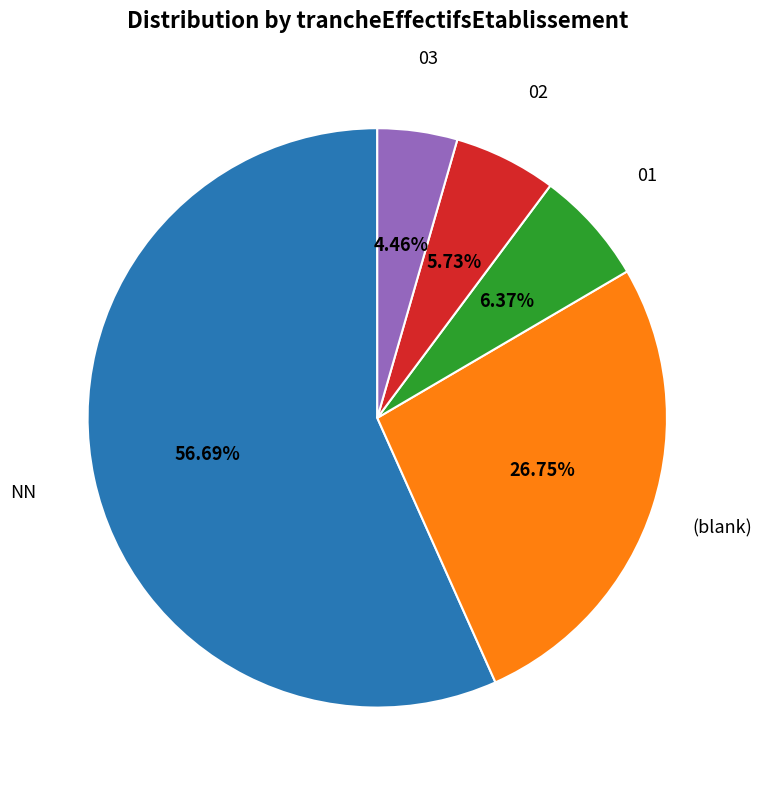

Do NN and 02 together represent more than half of the pie?

Yes